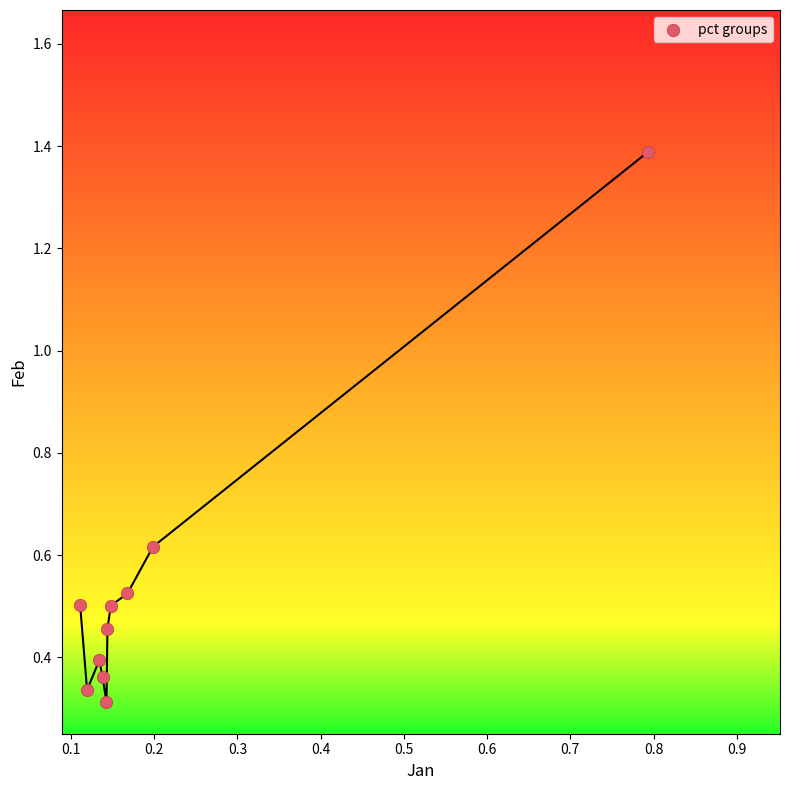

What is the range of X values (max minus min)?

0.7